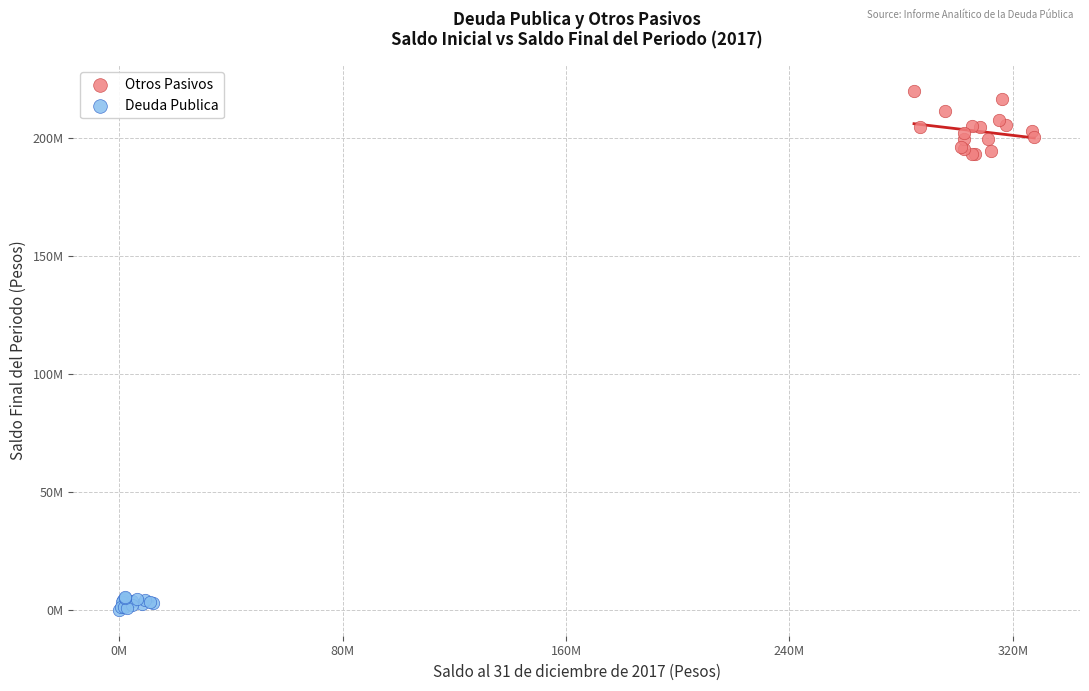

What are all the series names shown in the legend?

Otros Pasivos, Deuda Publica